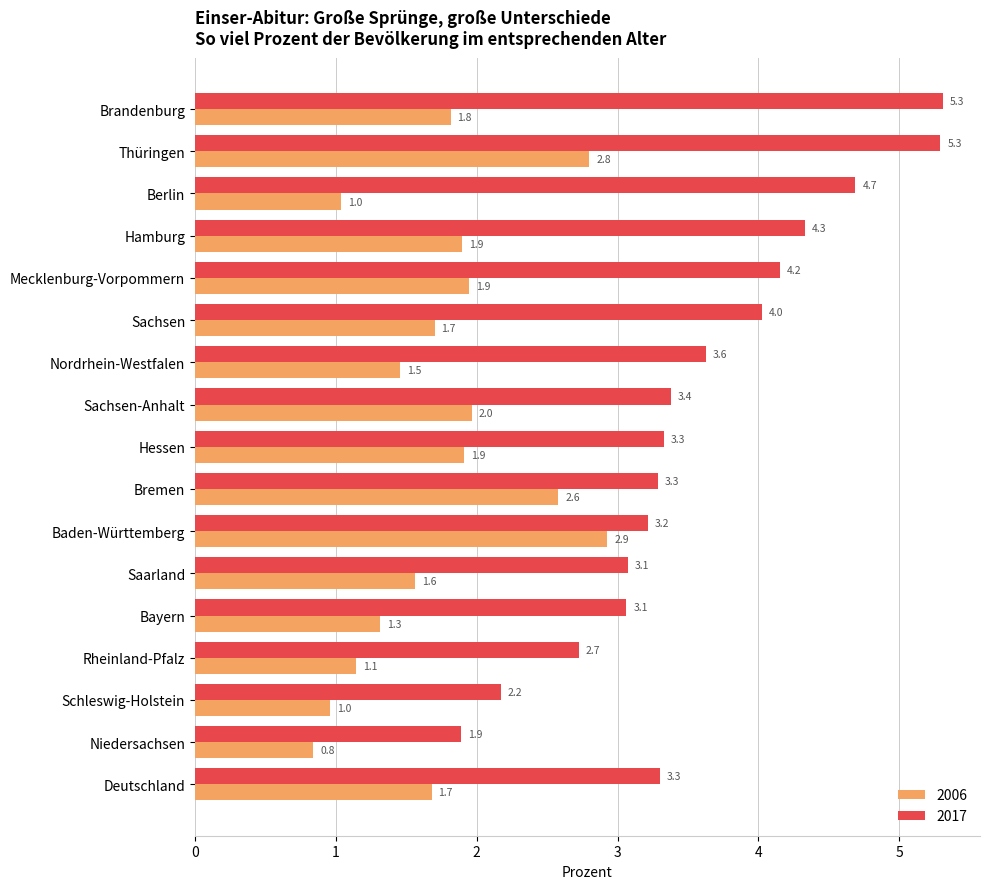

What is the minimum value for 2017?

1.9